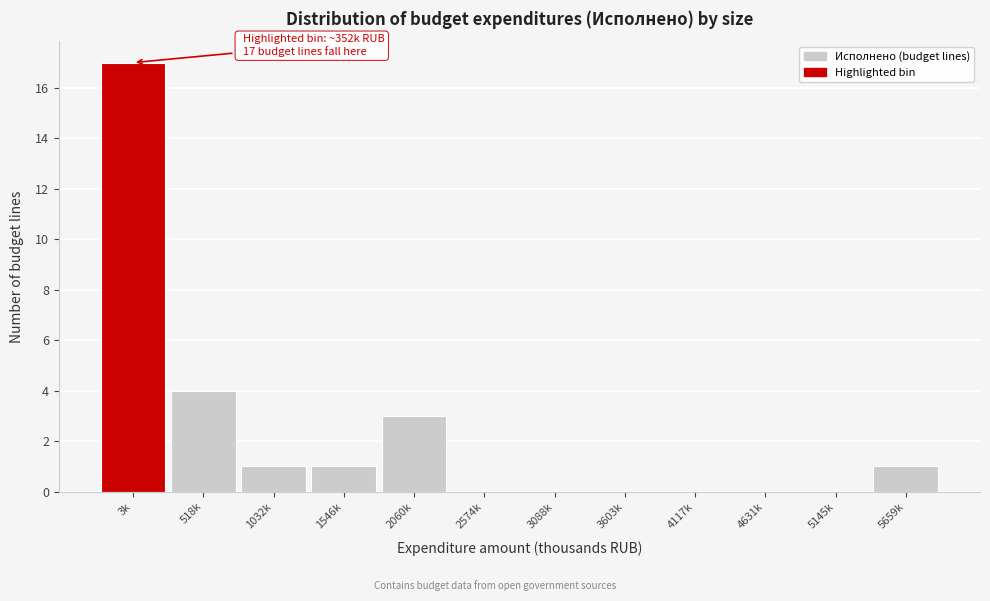

Reading left to right, what are all the values shown in this chart?

3k=17	518k=4	1032k=1	1546k=1	2060k=3	2574k=0	3088k=0	3603k=0	4117k=0	4631k=0	5145k=0	5659k=1